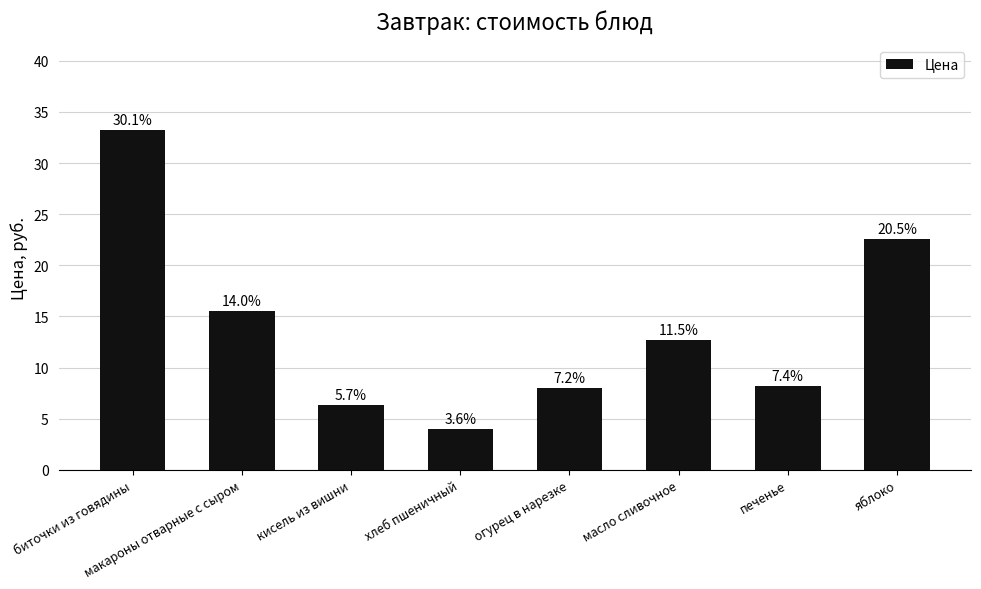

List the labels in order of value, smallest first.

хлеб пшеничный, кисель из вишни, огурец в нарезке, печенье, масло сливочное, макароны отварные с сыром, яблоко, биточки из говядины